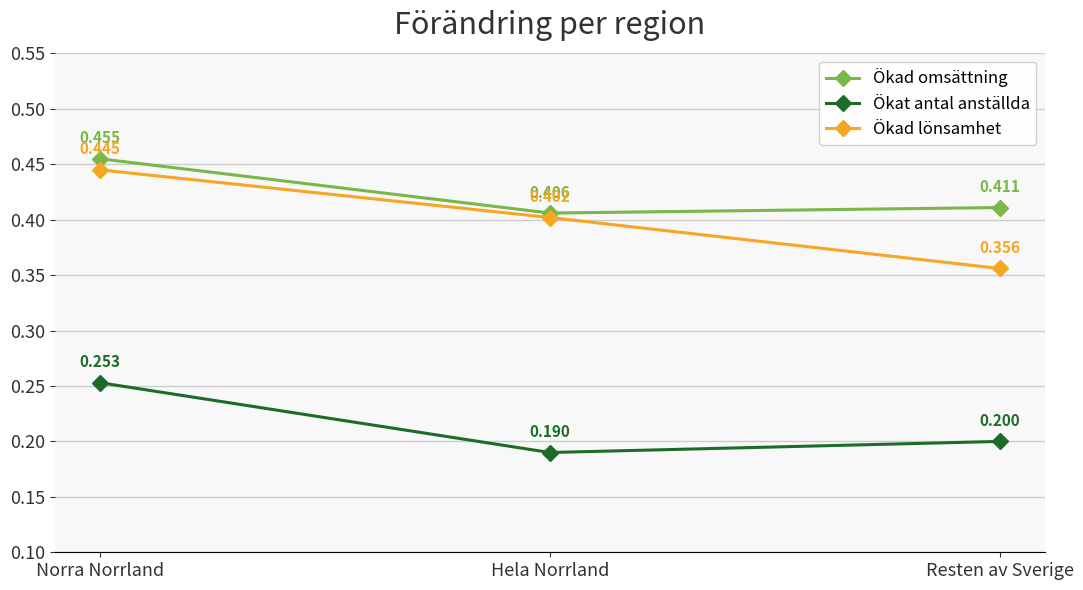

Which series changed the most between Norra Norrland and Resten av Sverige?

Ökad lönsamhet